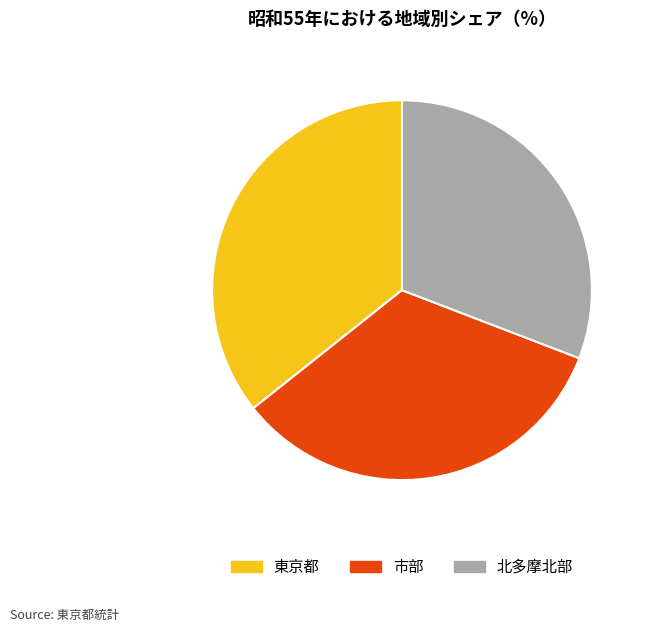

Is 東京都 the majority of the pie?

No